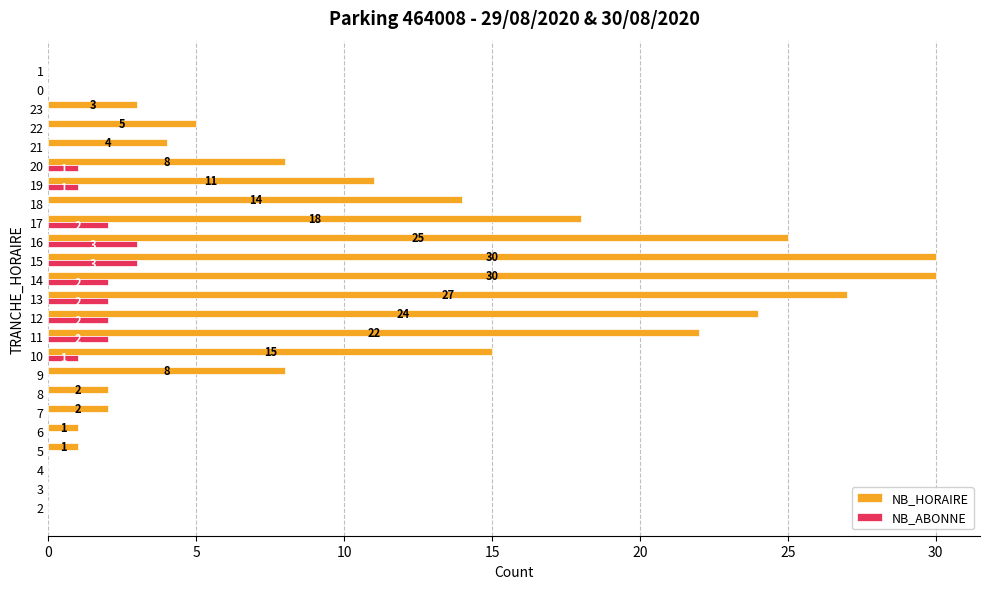

What is the greatest value displayed?

30